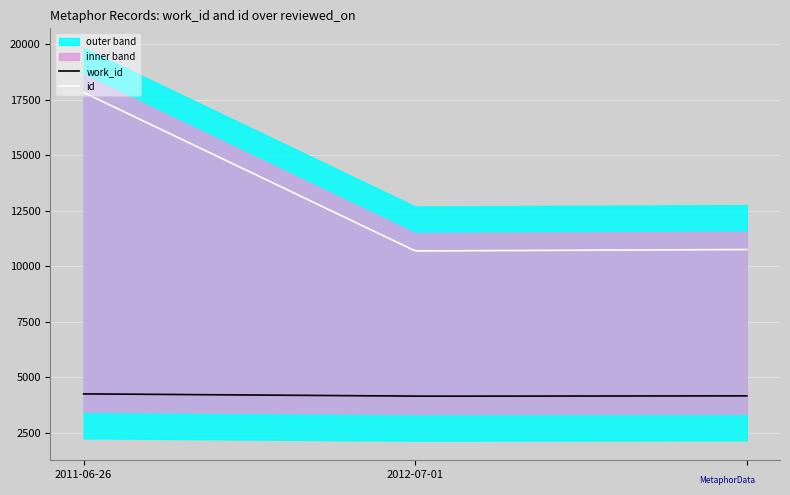

The work_id series shows 4167 at . True or false?

True